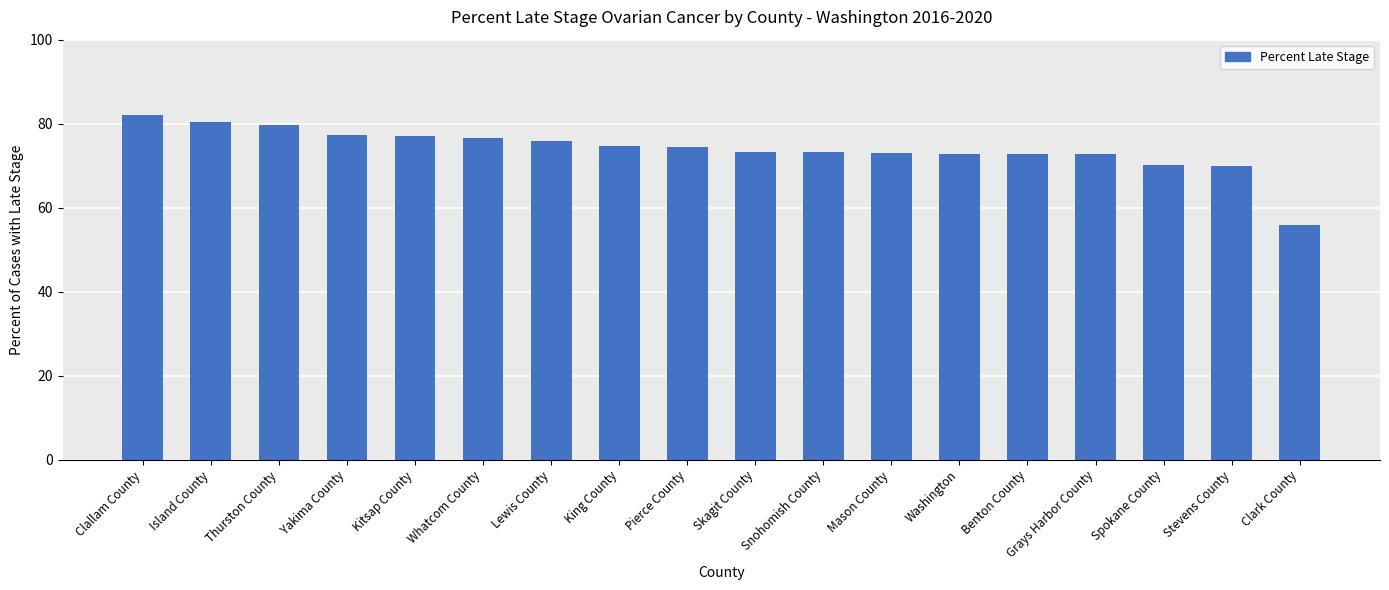

What is the maximum value shown in the chart?

82.1